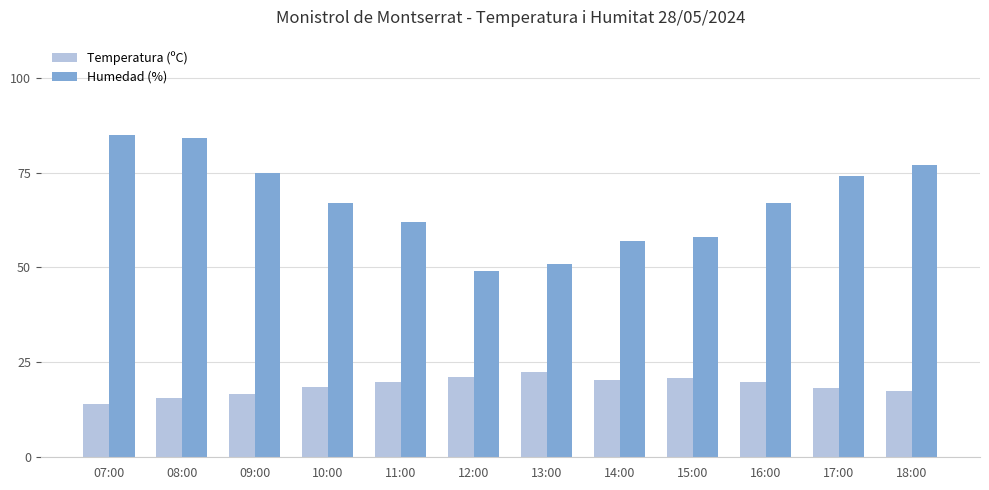

Which series has the largest total across all categories?

Humedad (%)